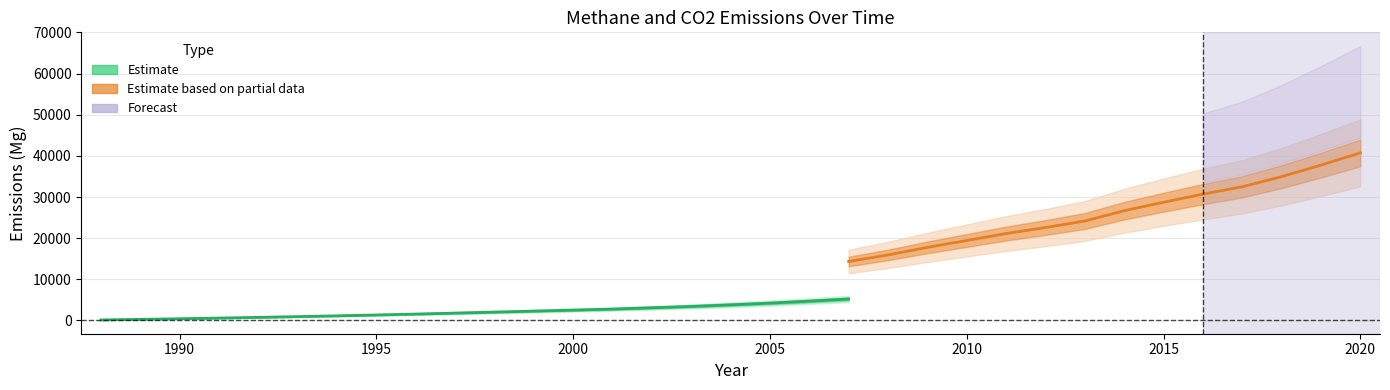

What is the sum of the CO2 (Mg) values at 2007 and 1999?

20614